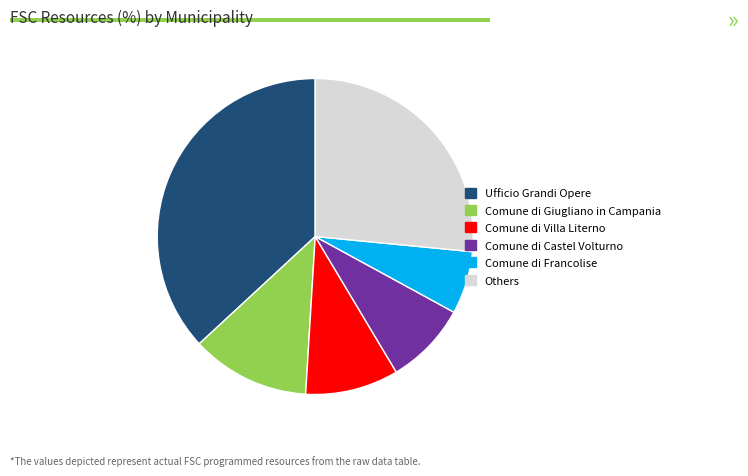

Is the sum of Comune di Villa Literno and Comune di Giugliano in Campania greater than half?

No